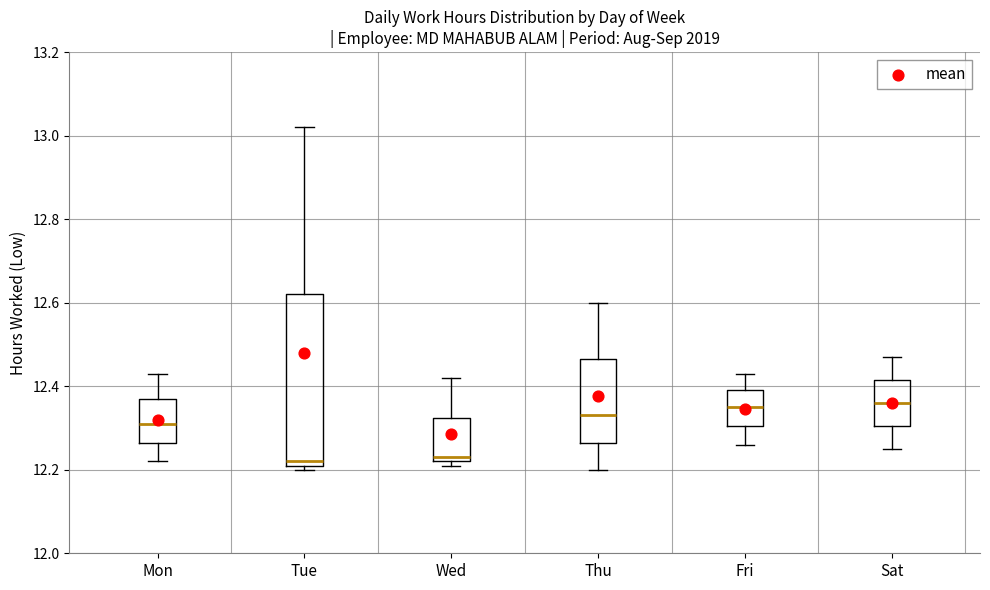

Reading left to right, read every box against the y-axis: the position of its median line, the range the box covers, and the ends of its whiskers. The values are not printed on the chart, so give them approximately, as read against the axis.

Mon: median 12.32, box 12.26 to 12.38, whiskers 12.22 to 12.44
Tue: median 12.22 (just above the box's lower edge), box 12.22 to 12.62, whiskers 12.20 to 13.02
Wed: median 12.24, box 12.22 to 12.32, whiskers 12.22 (just below the box's lower edge) to 12.42
Thu: median 12.34, box 12.26 to 12.46, whiskers 12.20 to 12.60
Fri: median 12.36, box 12.30 to 12.40, whiskers 12.26 to 12.44
Sat: median 12.36, box 12.30 to 12.42, whiskers 12.26 to 12.48